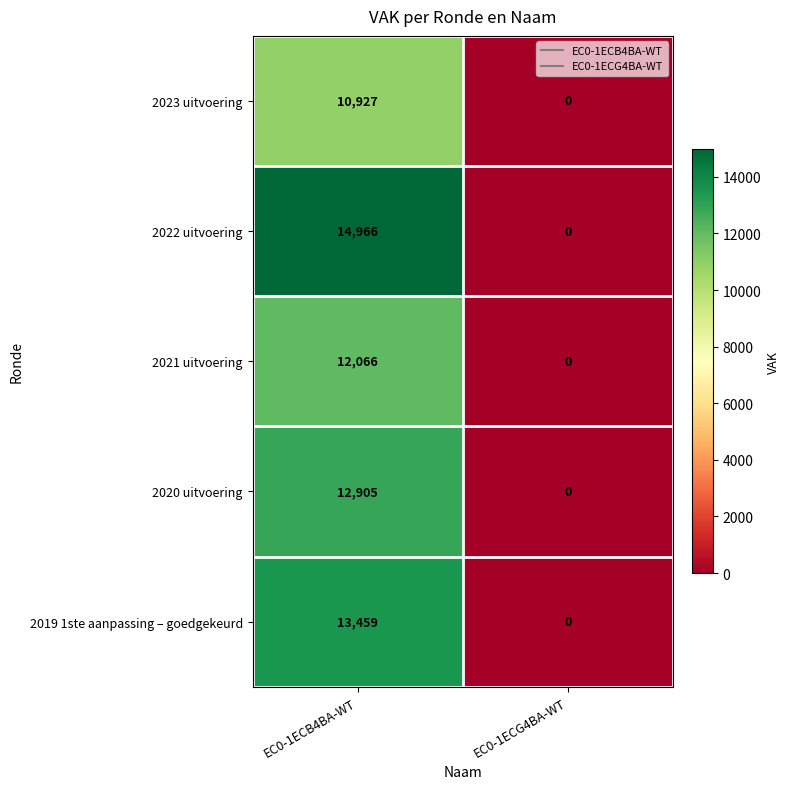

What is the sum of the 2022 uitvoering values at EC0-1ECB4BA-WT and EC0-1ECG4BA-WT?

14966